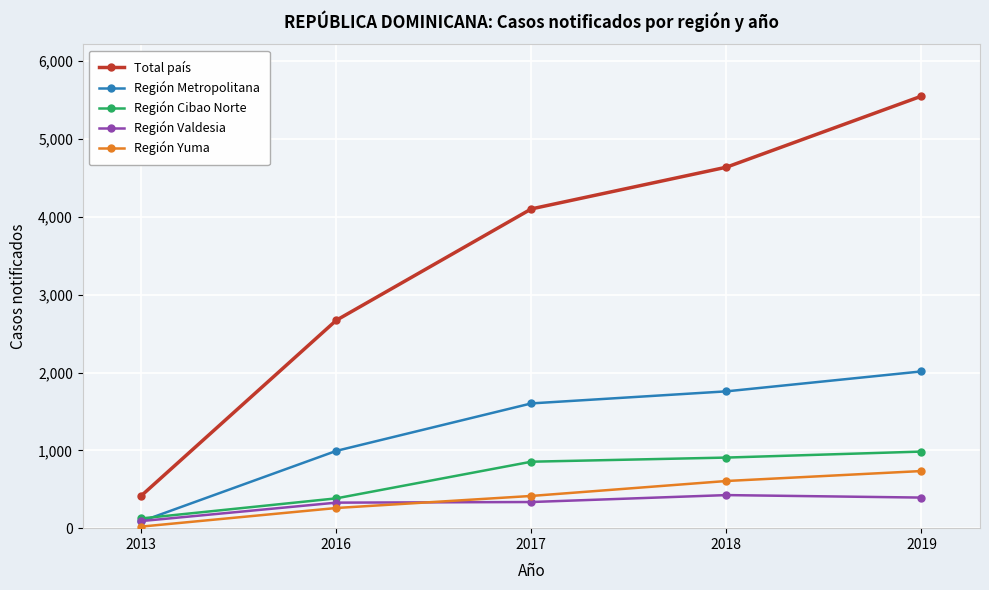

What is the total value across all series at 2018?

8334